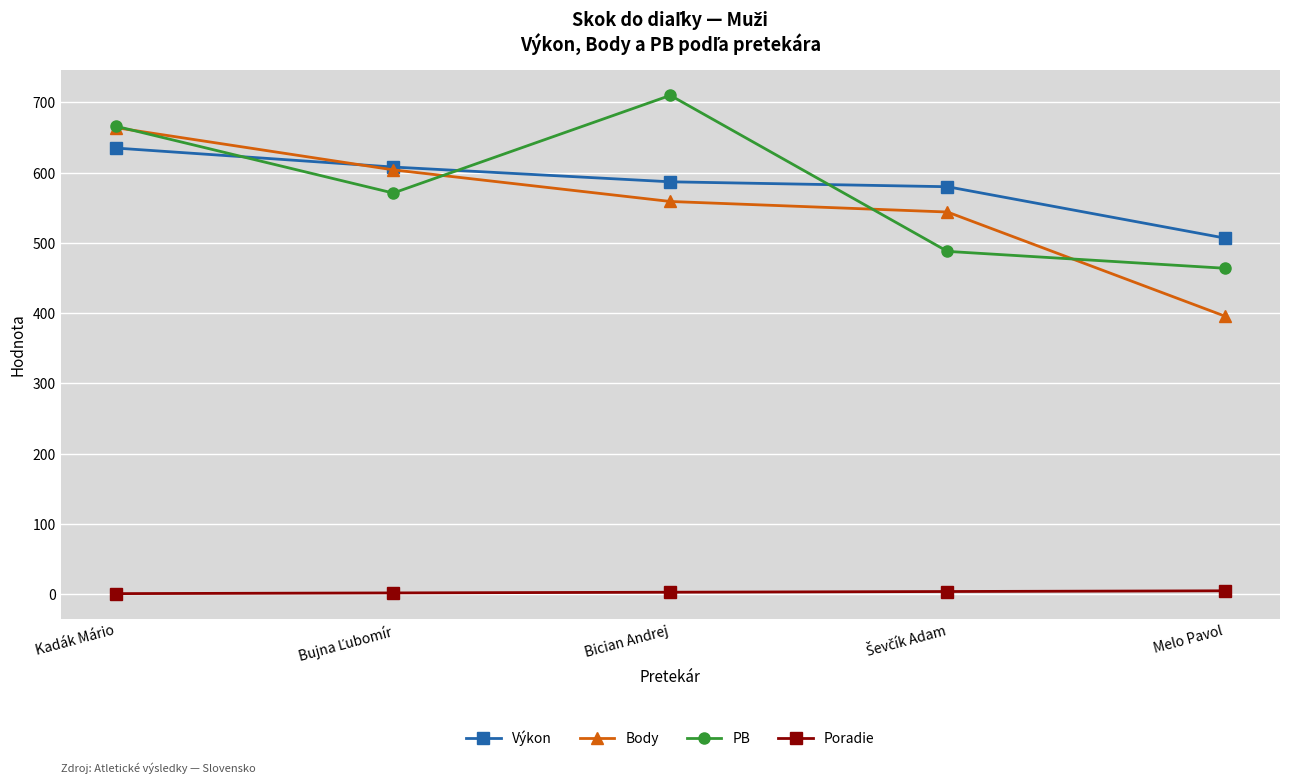

Is the value of PB at Bician Andrej greater than the value of Body at Melo Pavol?

Yes